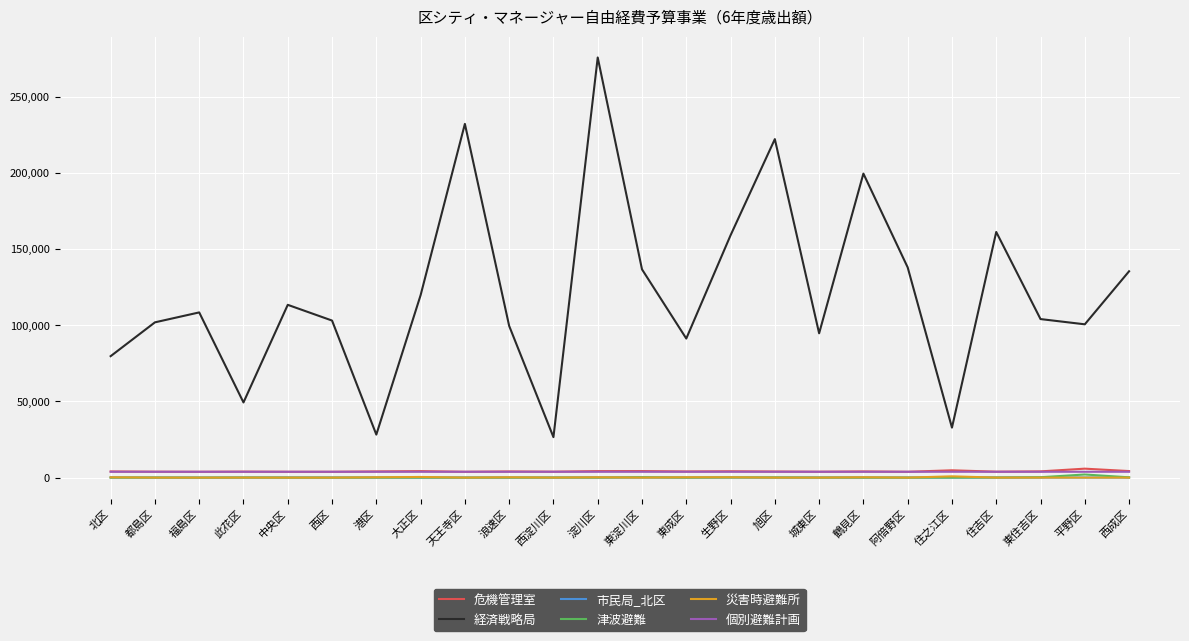

What are all the series names shown in the legend?

危機管理室, 経済戦略局, 市民局_北区, 津波避難, 災害時避難所, 個別避難計画